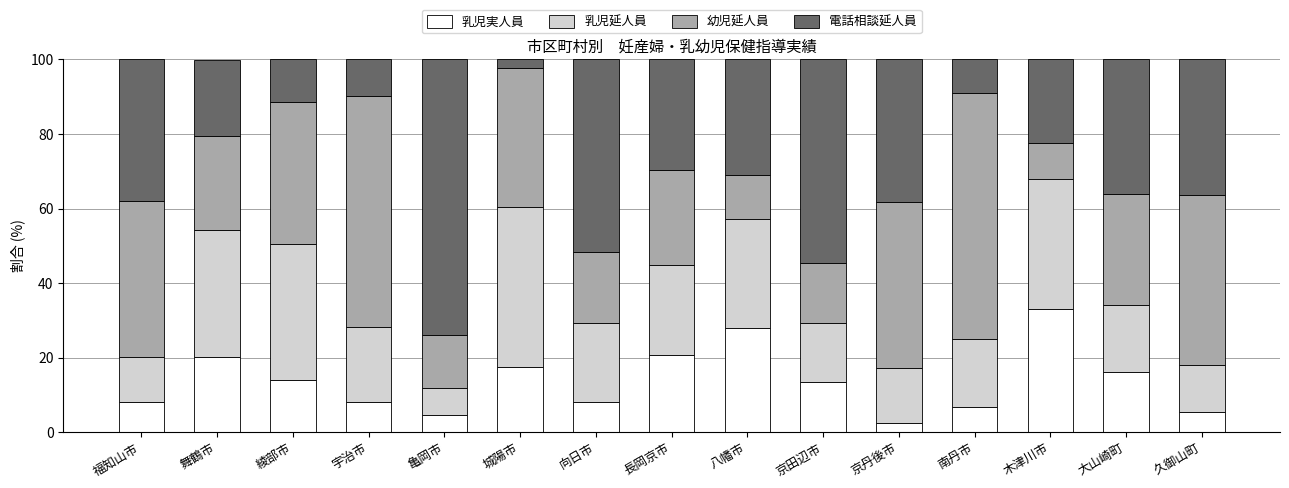

What is the total value across all series at 長岡京市?

100.0